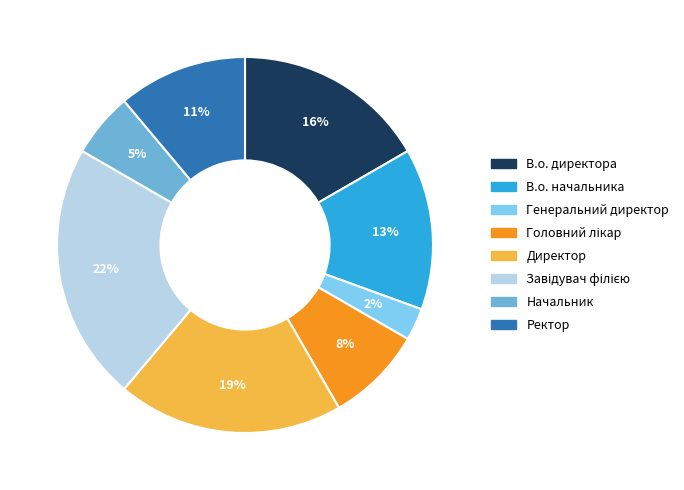

The Директор slice represents 29% of the pie. True or false?

False